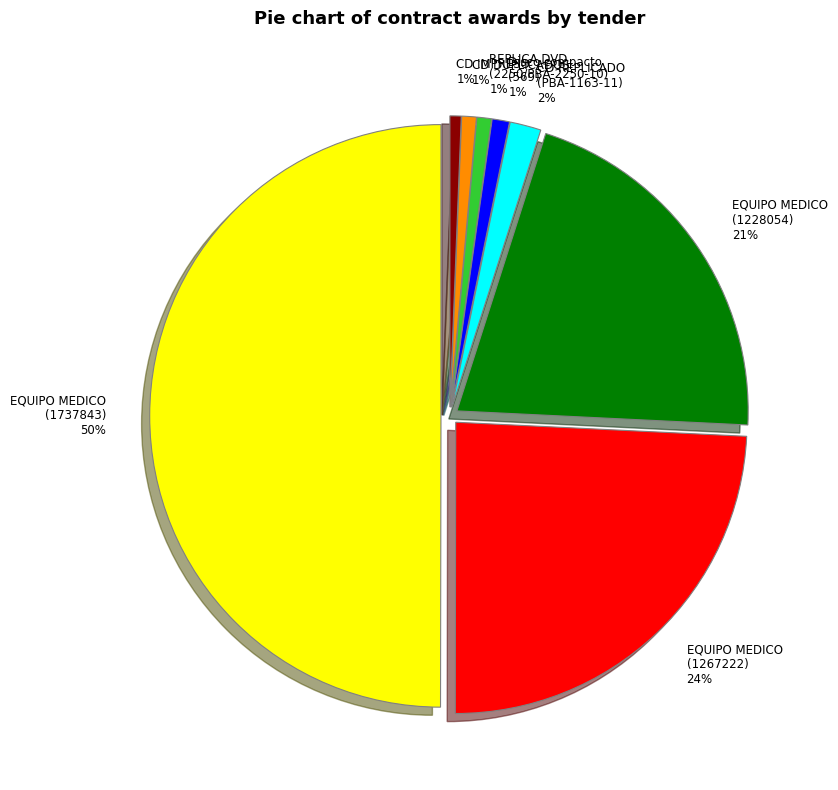

Between Disco compacto (569) 1% and EQUIPO MEDICO (1737843) 50%, which is larger?

EQUIPO MEDICO (1737843) 50%